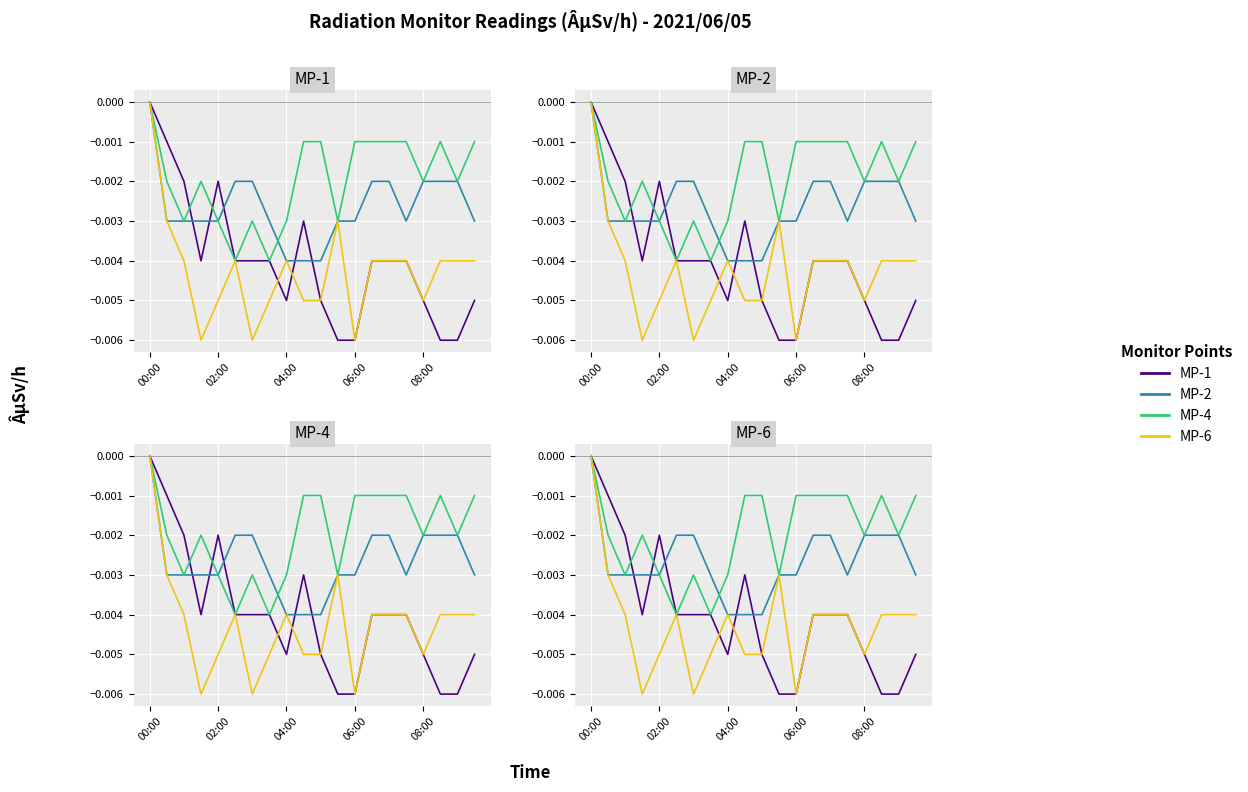

True or false: MP-4 and MP-6 intersect in this chart.

False